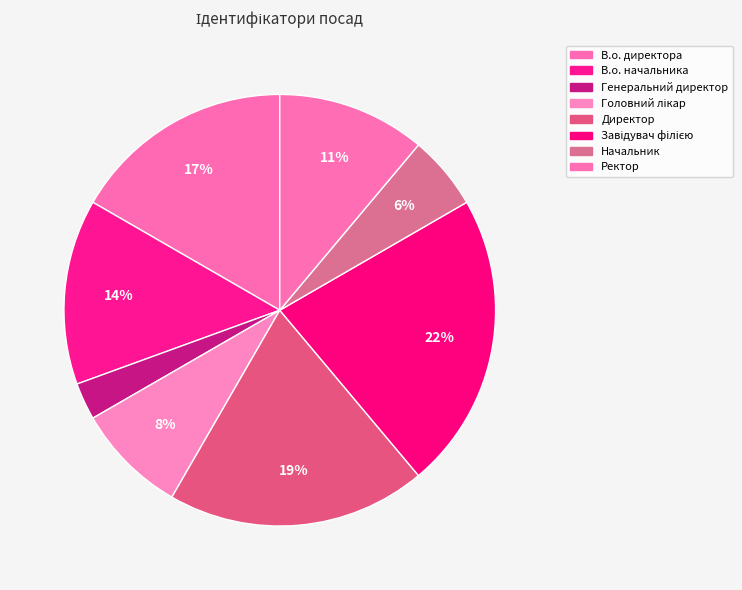

What is the smallest slice in the pie chart?

Генеральний директор